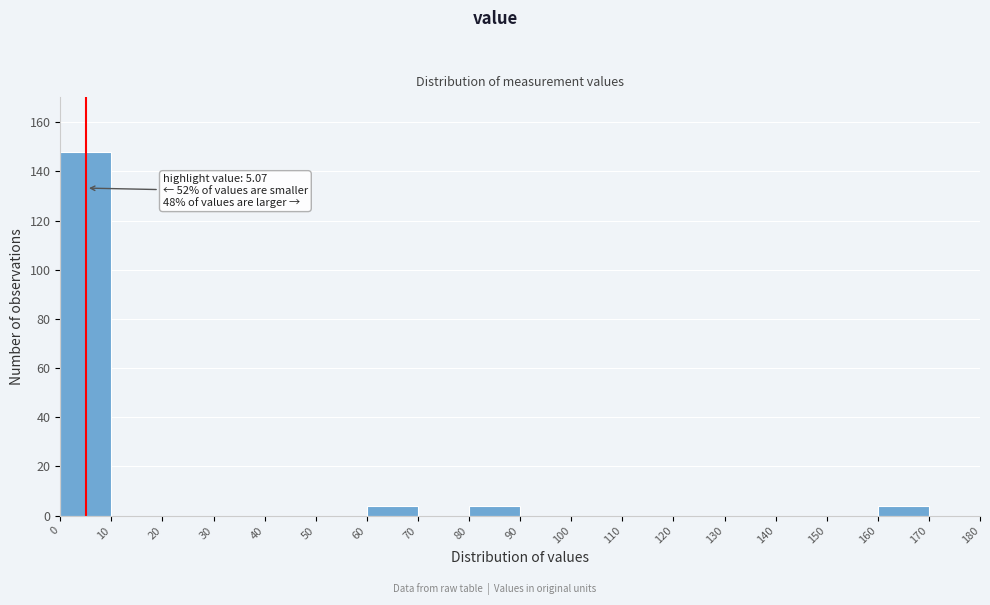

Over which range of the x-axis is the bar tallest?

0 to 10